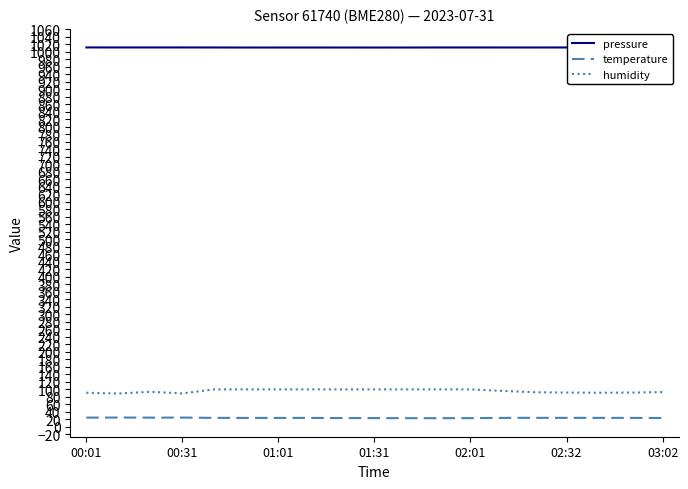

How many values in the humidity series exceed 96?

10